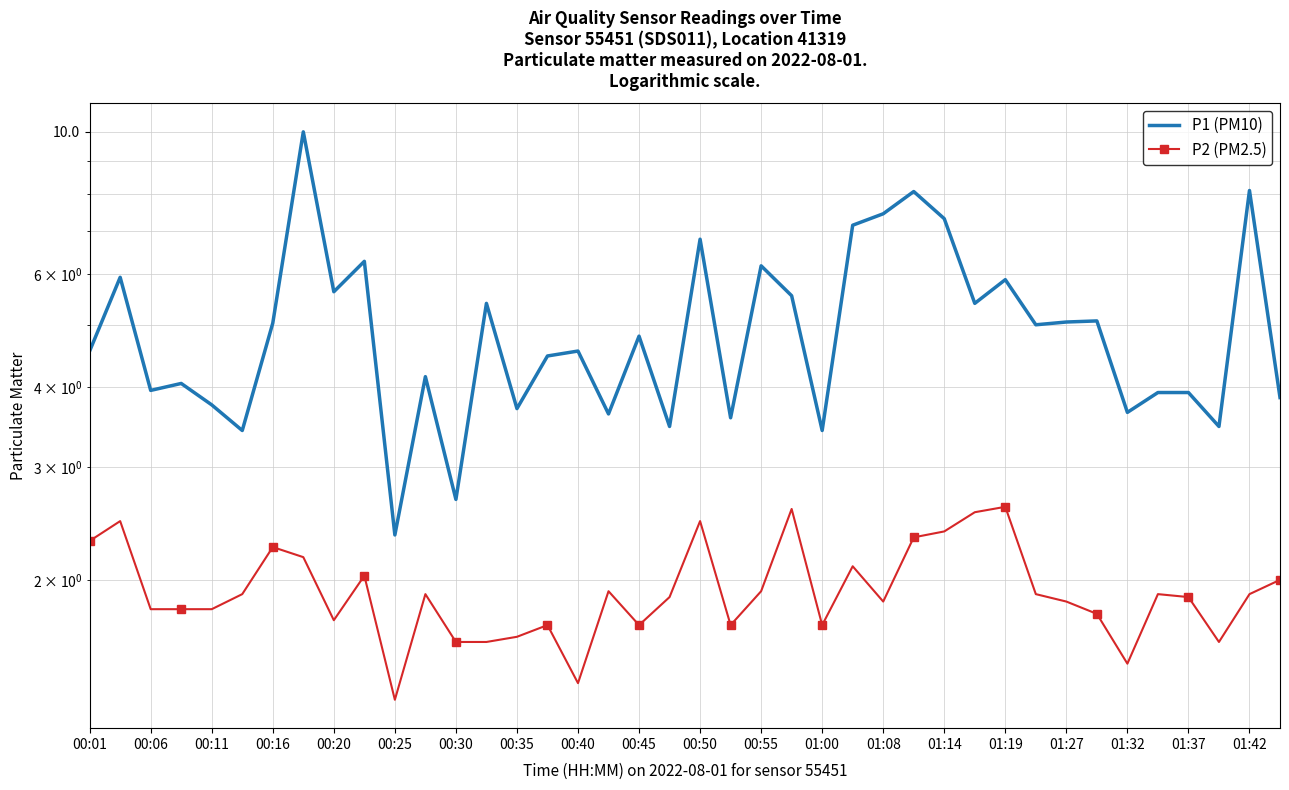

How many lines are shown in the chart?

2